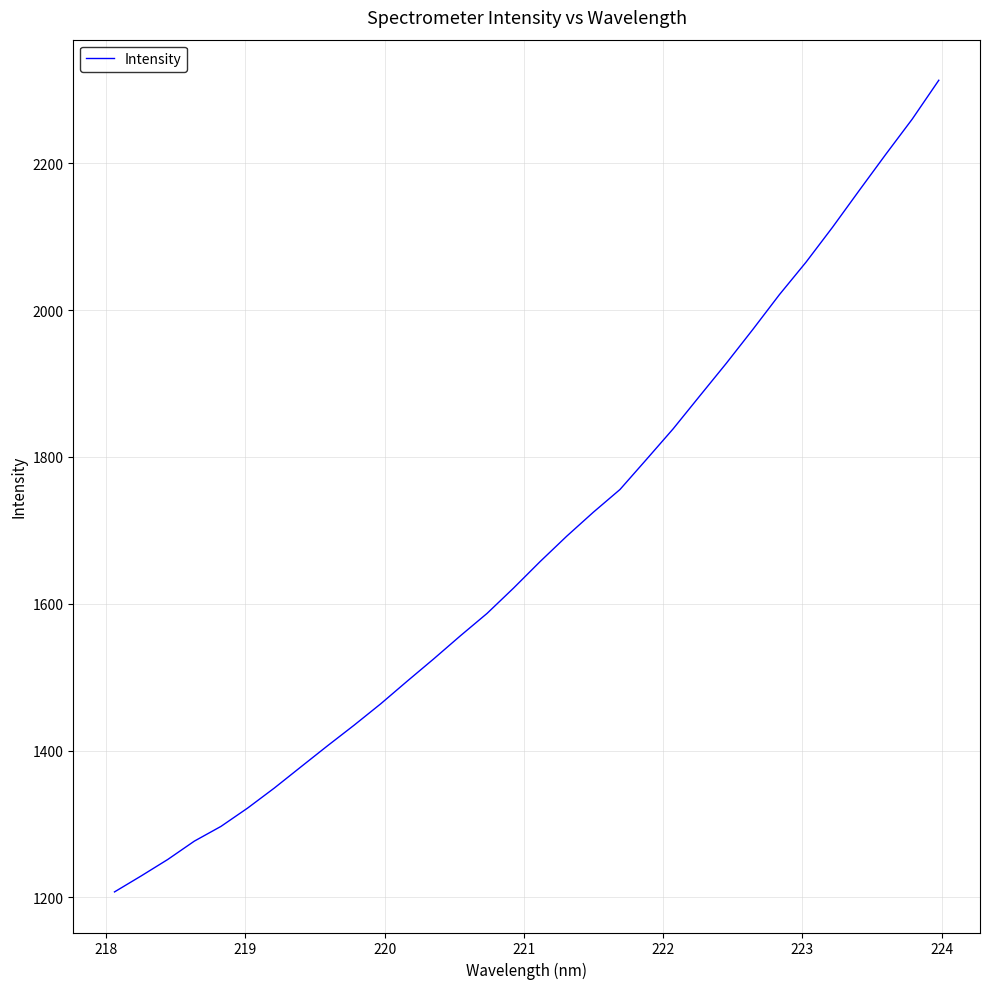

Is this an area chart (filled region under the line)?

No